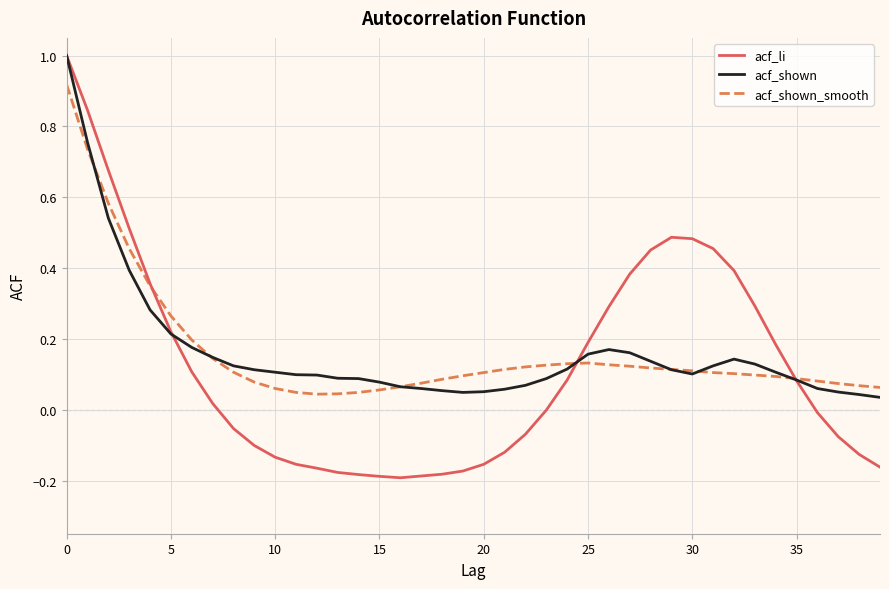

Which series has the widest spread of values?

acf_li